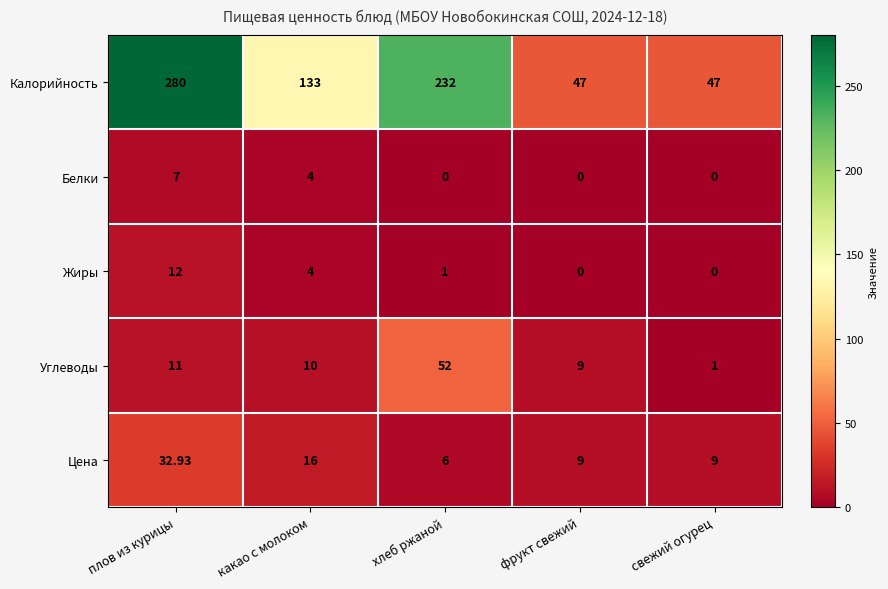

Which series has the widest spread of values?

Калорийность